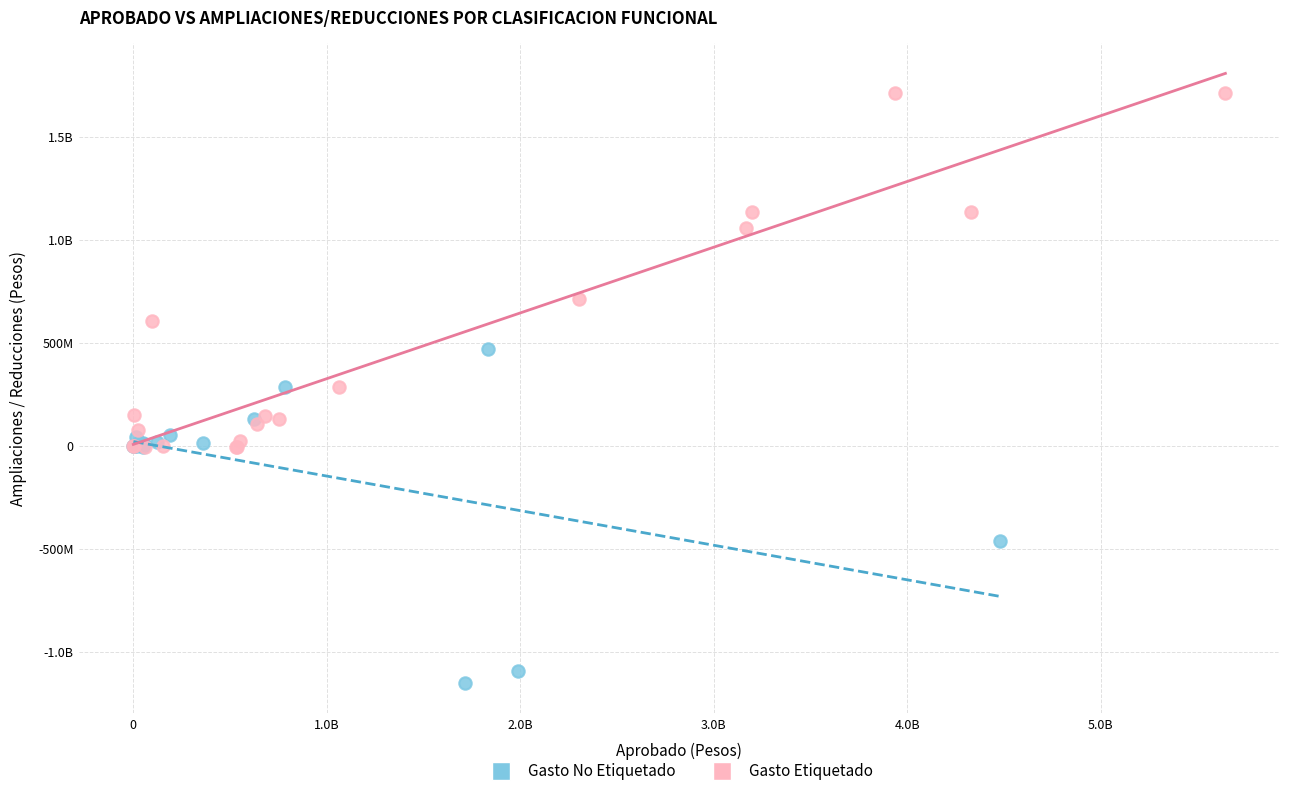

What are all the series names shown in the legend?

Gasto No Etiquetado, Gasto Etiquetado